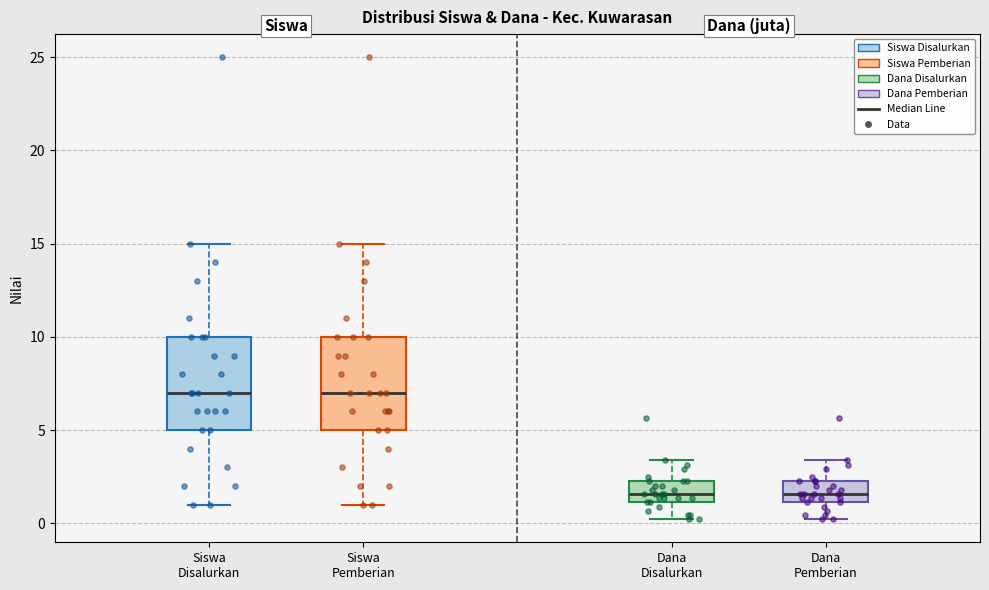

Where does the upper whisker of the box for Siswa Pemberian end on the y-axis? The values are not printed on the chart, so give them approximately, as read against the axis.

15.0